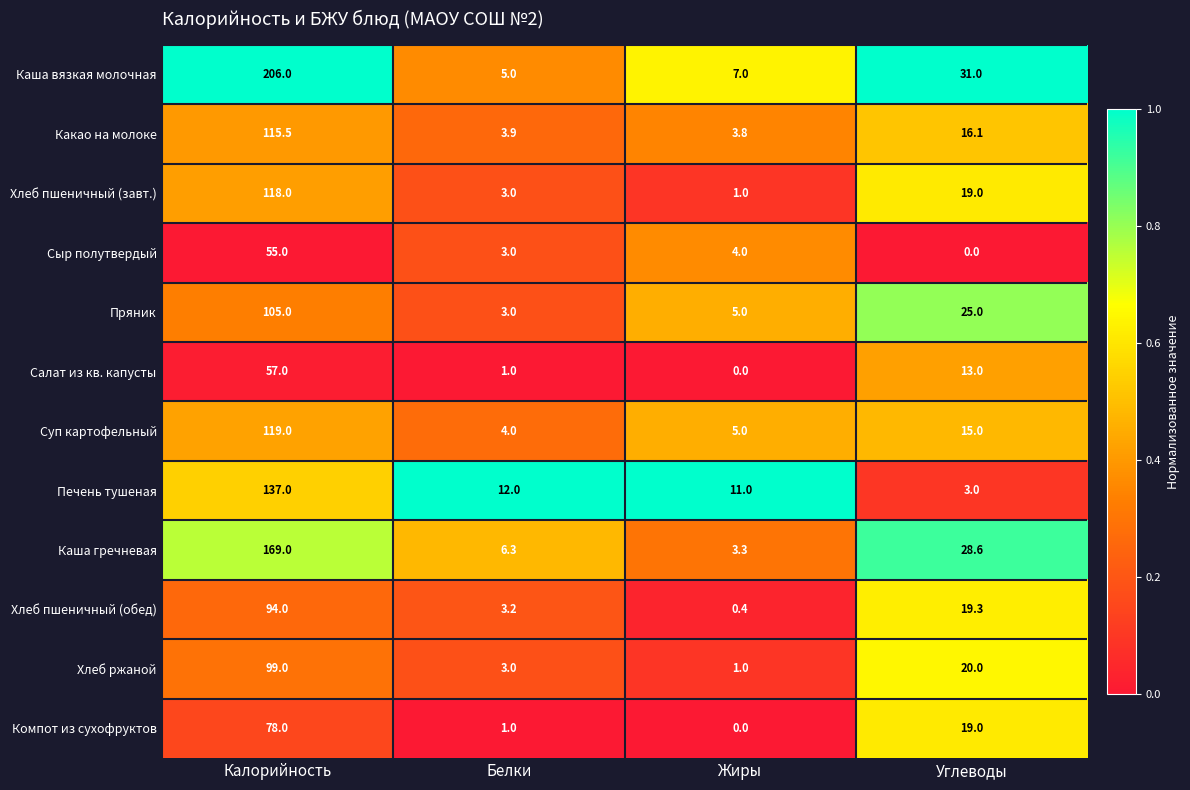

What value does the Каша вязкая молочная series have at Жиры?

7.0